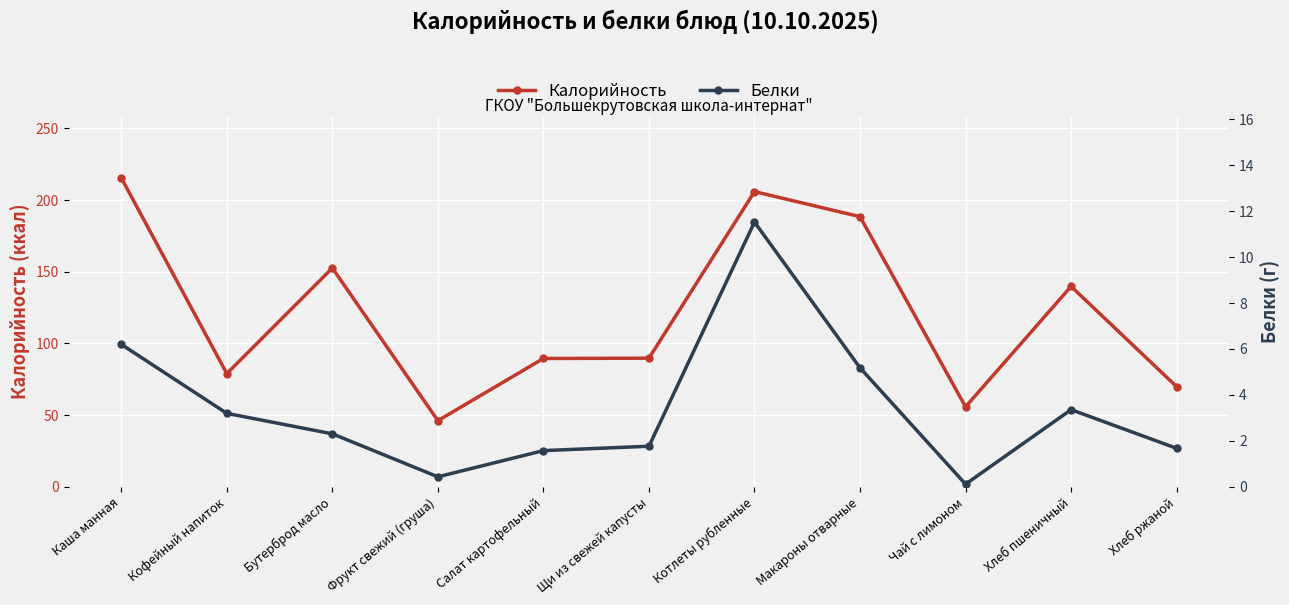

At which label does Калорийность first exceed 89?

Каша манная